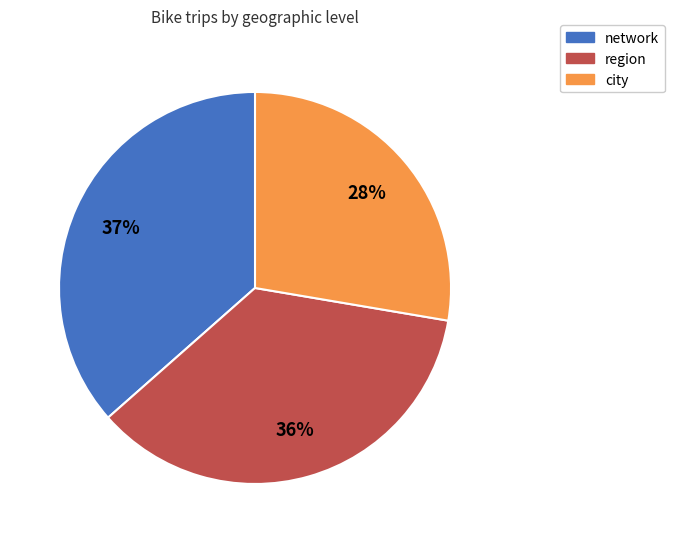

What is the ratio of the value at city to the value at region?

0.8